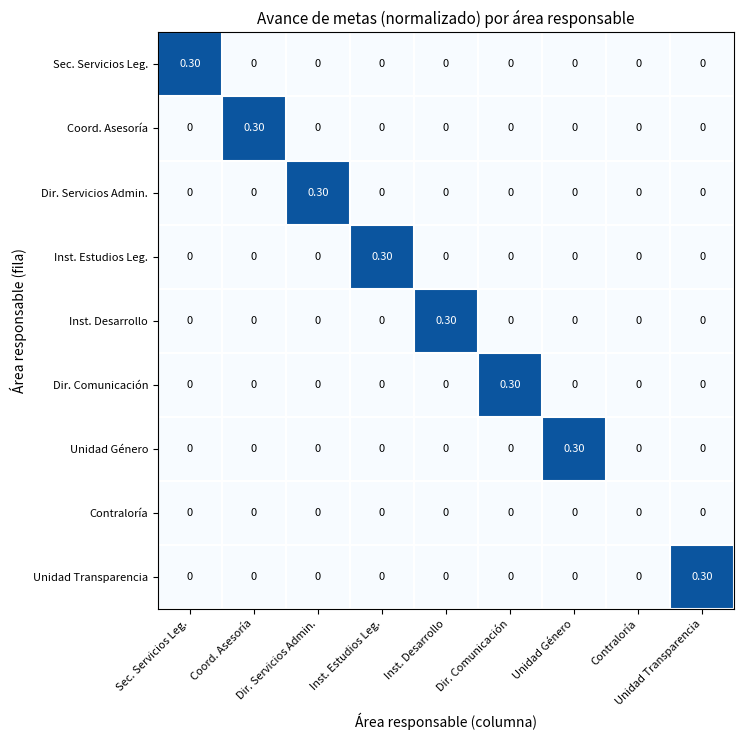

What is the spread (max minus min) of values at Inst. Desarrollo?

0.3